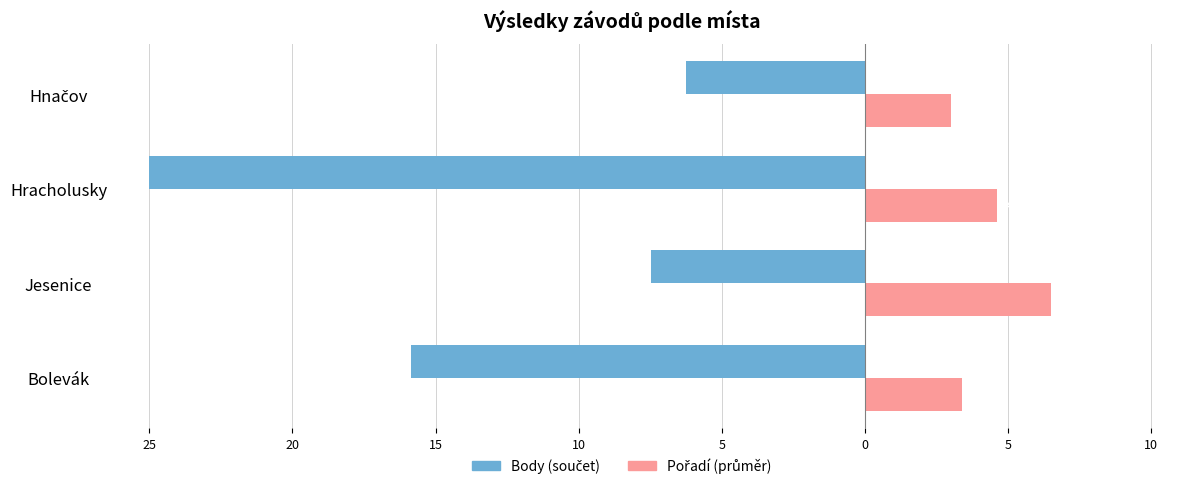

What is the average value of the Body (součet) series?

-13.6